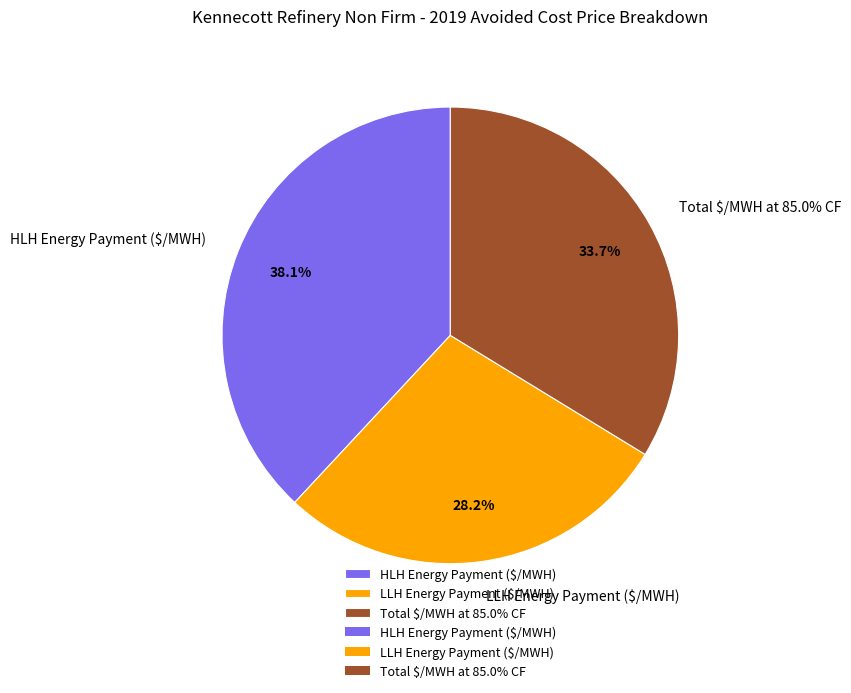

Which category has the smallest portion of the pie?

LLH Energy Payment ($/MWH)